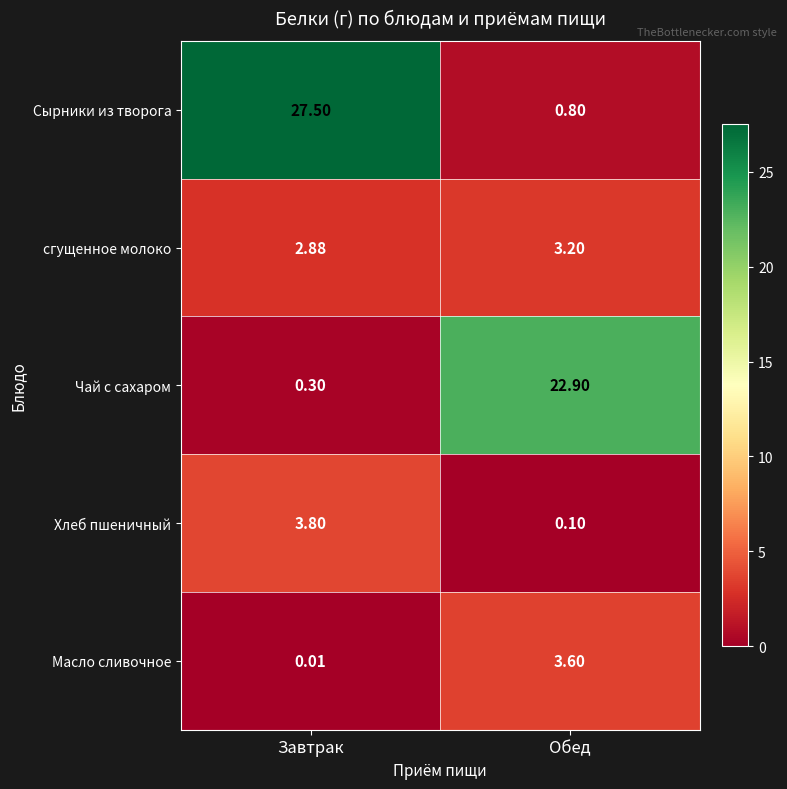

Which category has the highest value across all series?

Завтрак